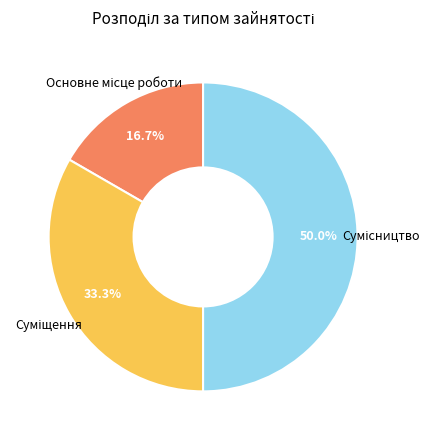

How many slices are in this pie chart?

3